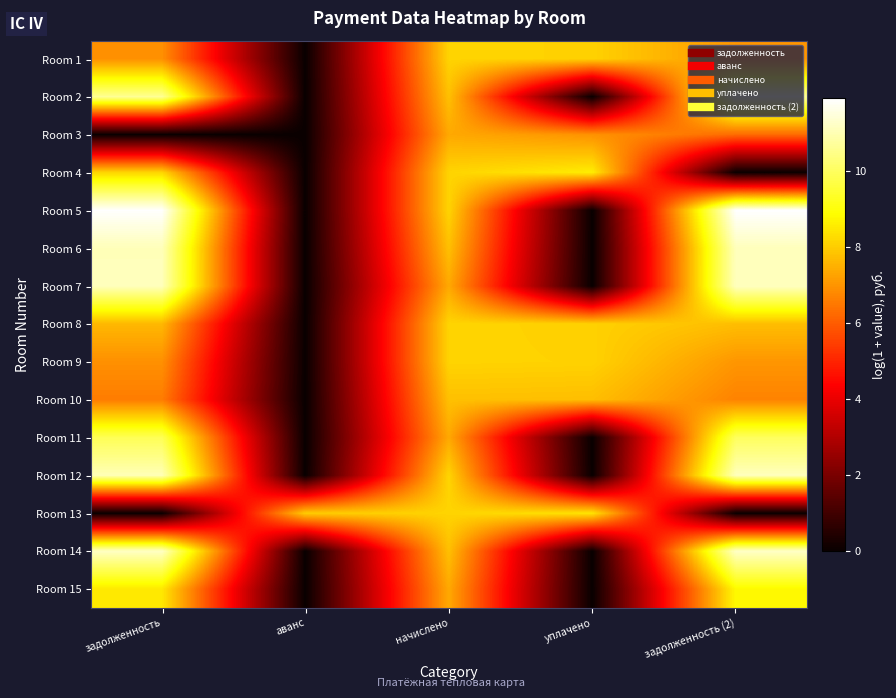

At how many categories does at least one series exceed 1?

5